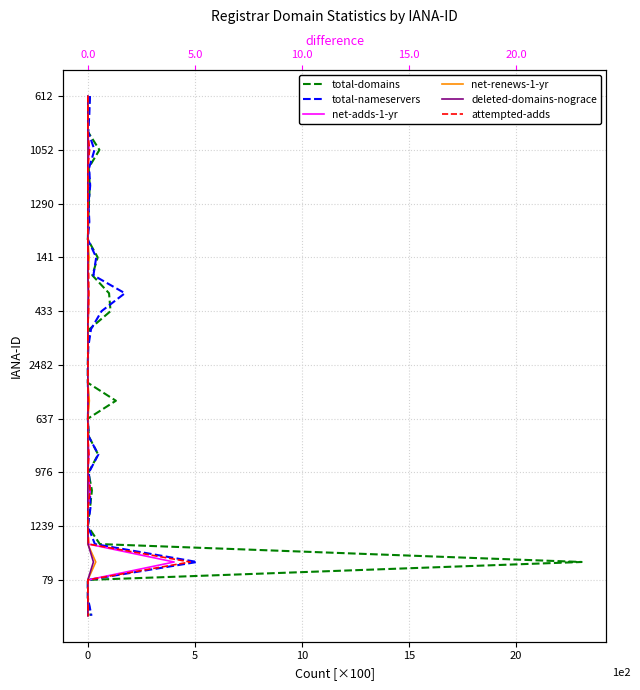

How many data points in net-adds-1-yr are above 15?

14